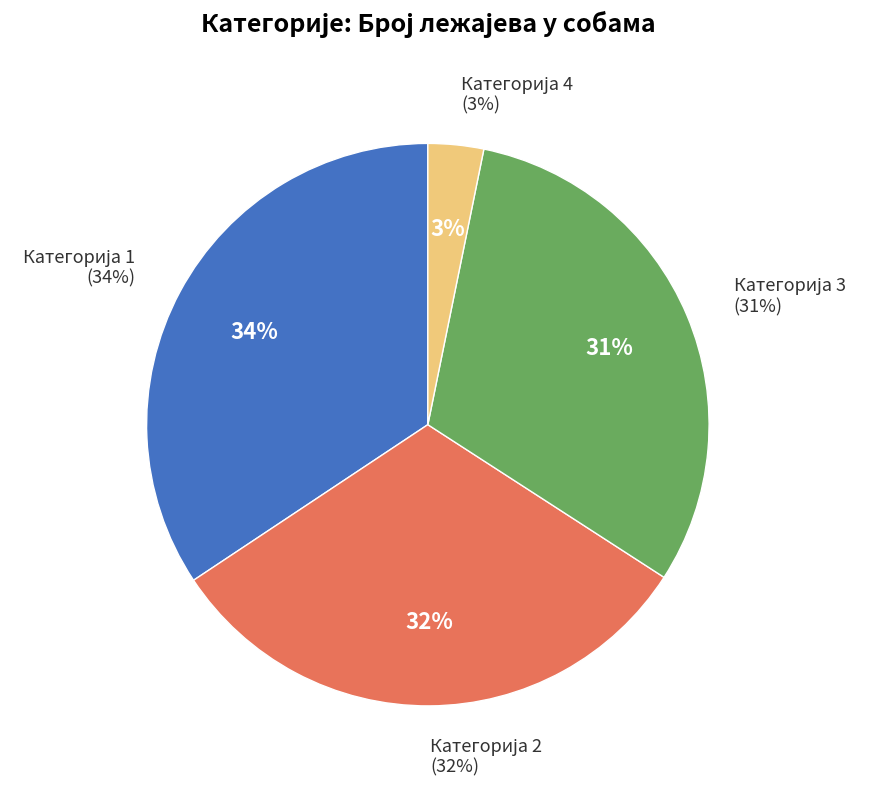

Is there a majority slice in this chart?

No